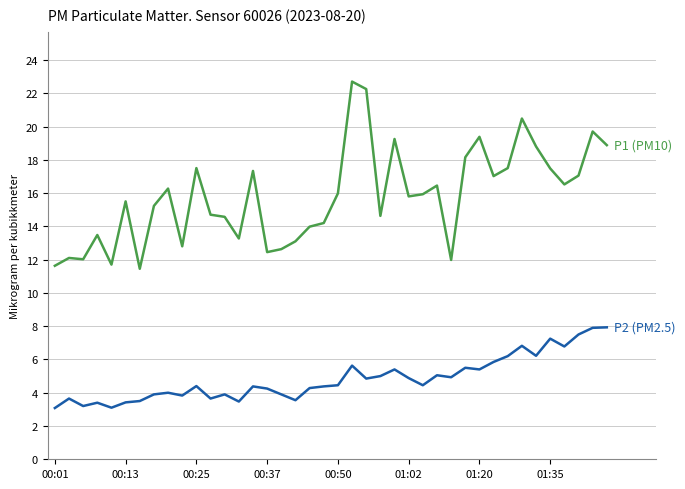

What is the maximum value shown in the chart?

22.7